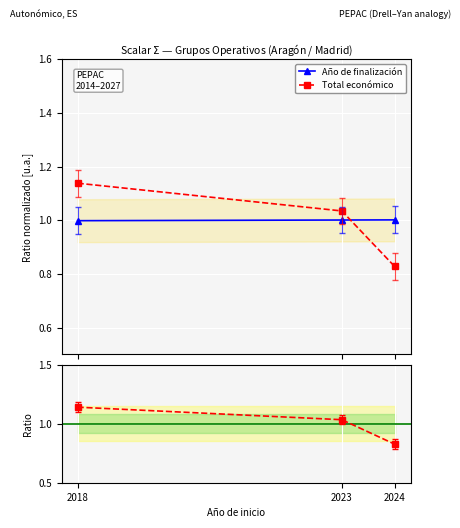

How many data points in Total económico are less than 1?

1